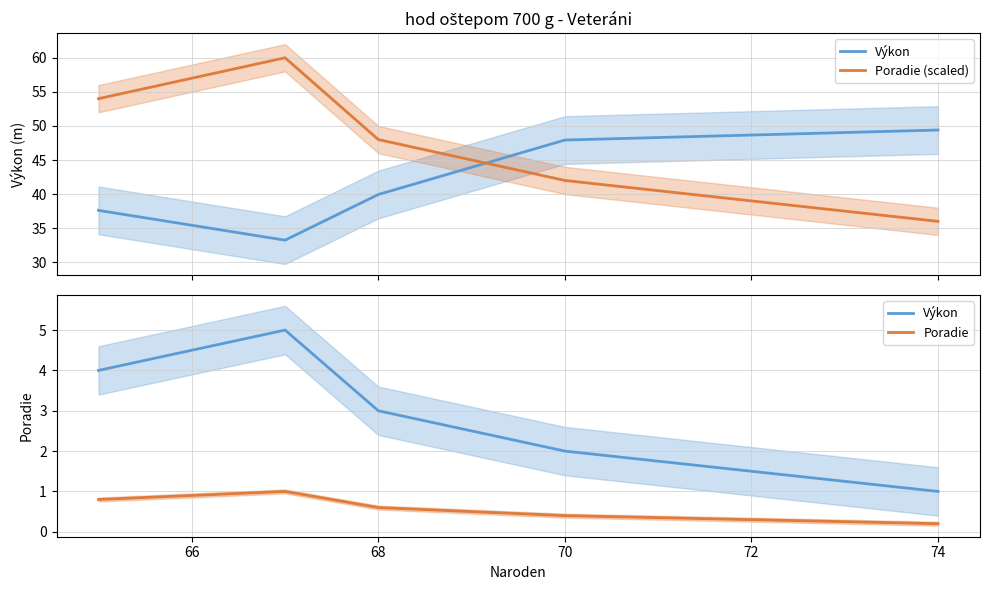

What is the value of the Poradie (norm.) point at the 5th from the left?

0.2